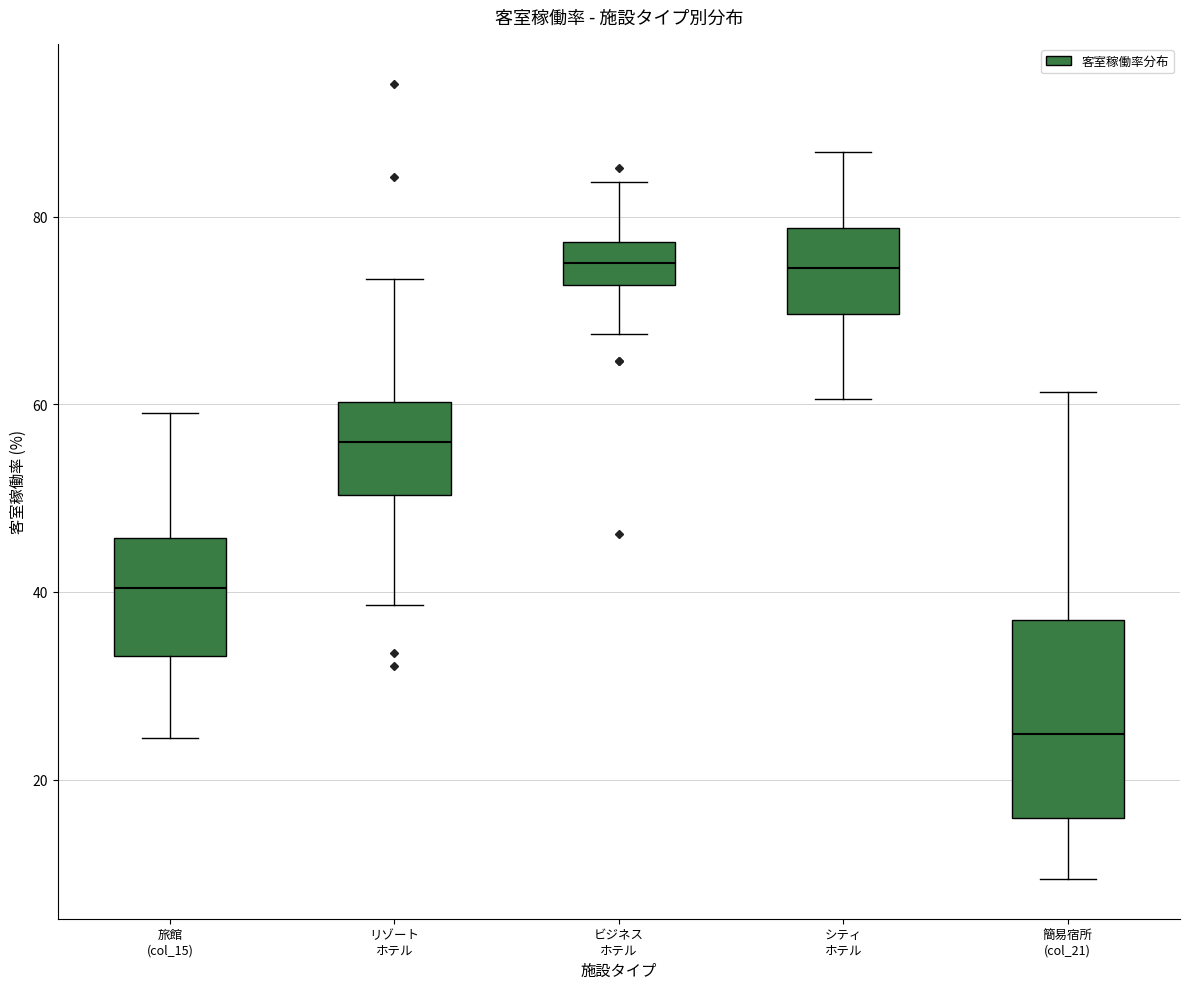

Which box is the tallest, from its lower edge to its upper edge?

簡易宿所 (col_21)